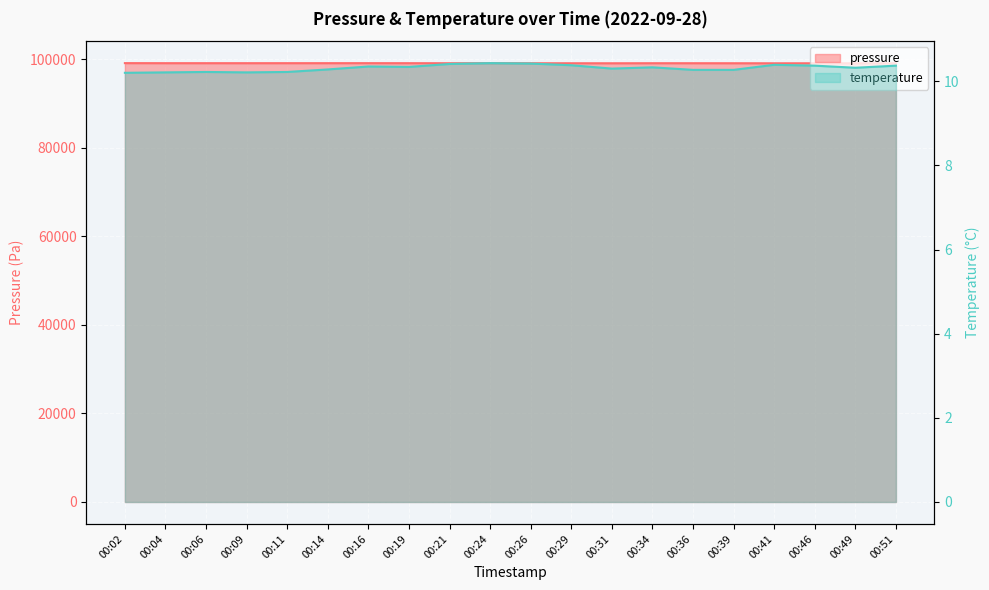

How many series are shown in this chart?

2